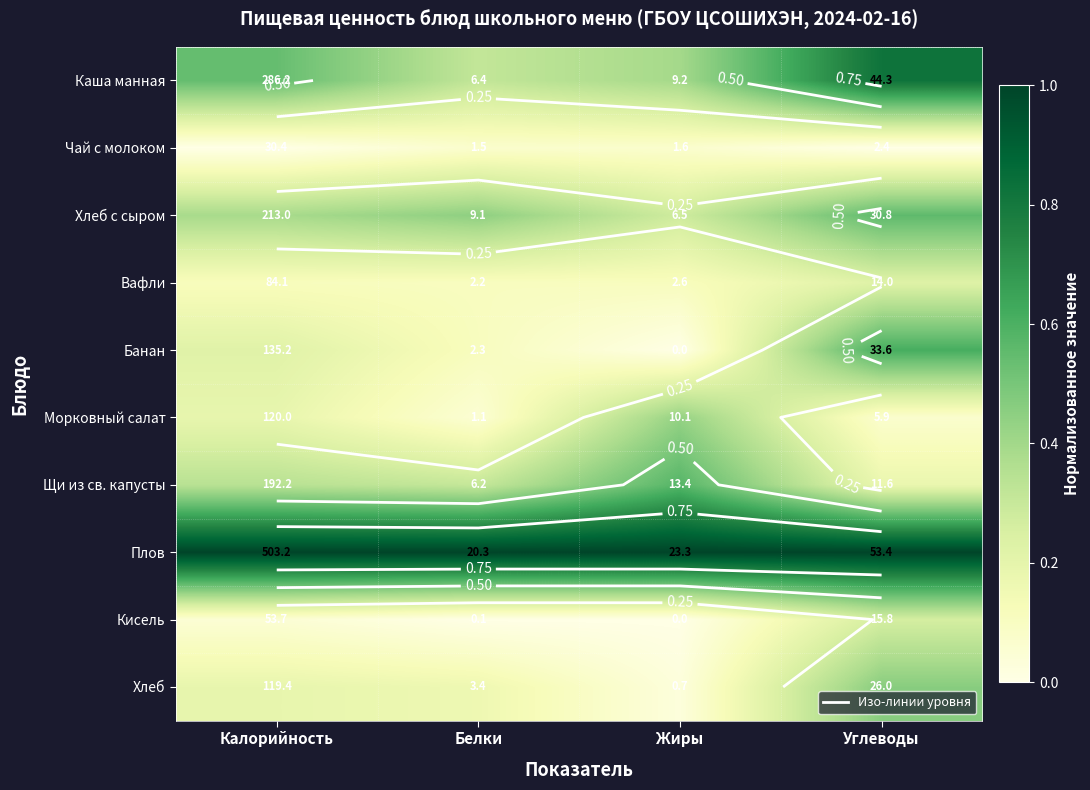

Which has a higher value, Калорийность or Углеводы?

Углеводы